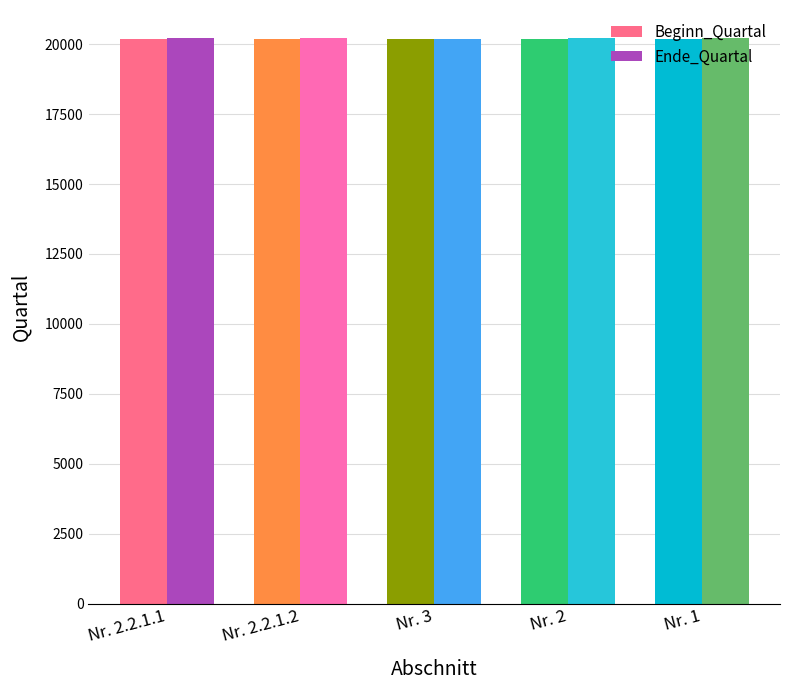

Reading left to right, extract all data points from this chart.

Beginn_Quartal: 20171	20171	20181	20181	20203
Ende_Quartal: 20214	20214	20184	20213	20212